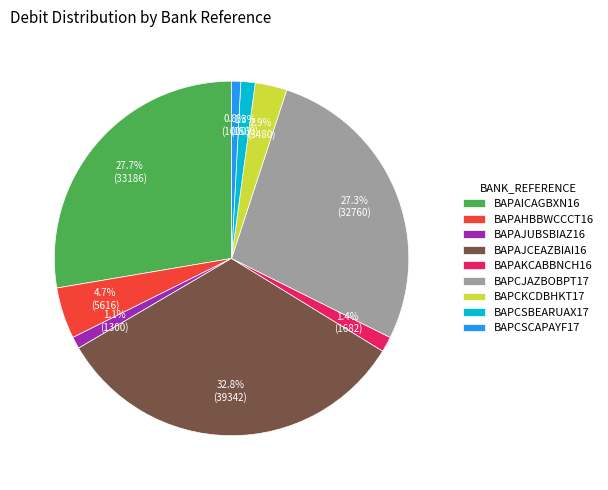

Which has a higher value, BAPAHBBWCCCT16 or BAPCSCAPAYF17?

BAPAHBBWCCCT16